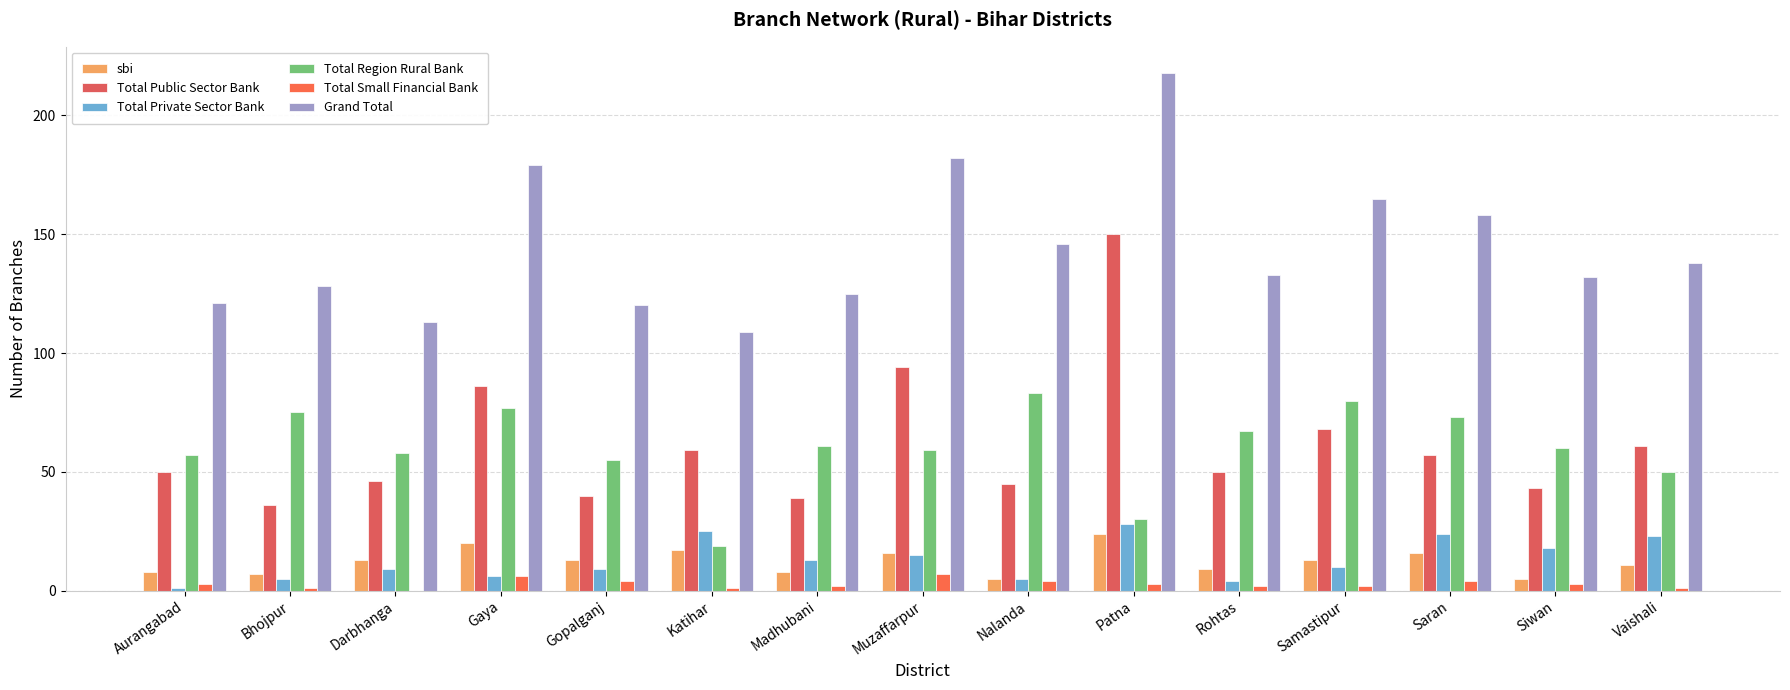

What is the value of the Total Small Financial Bank bar at the 7th from the left?

2